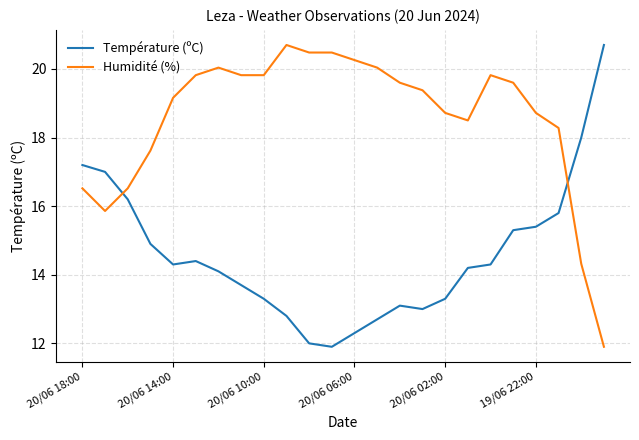

True or false: Humidité (%) and Température (ºC) cross at least once.

True